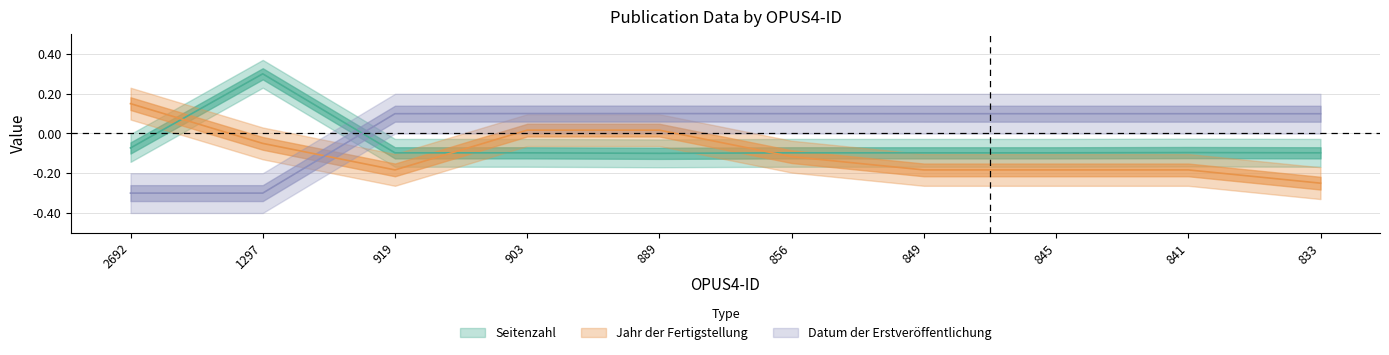

What is the value of the Seitenzahl point at the 2nd from the left?

0.3